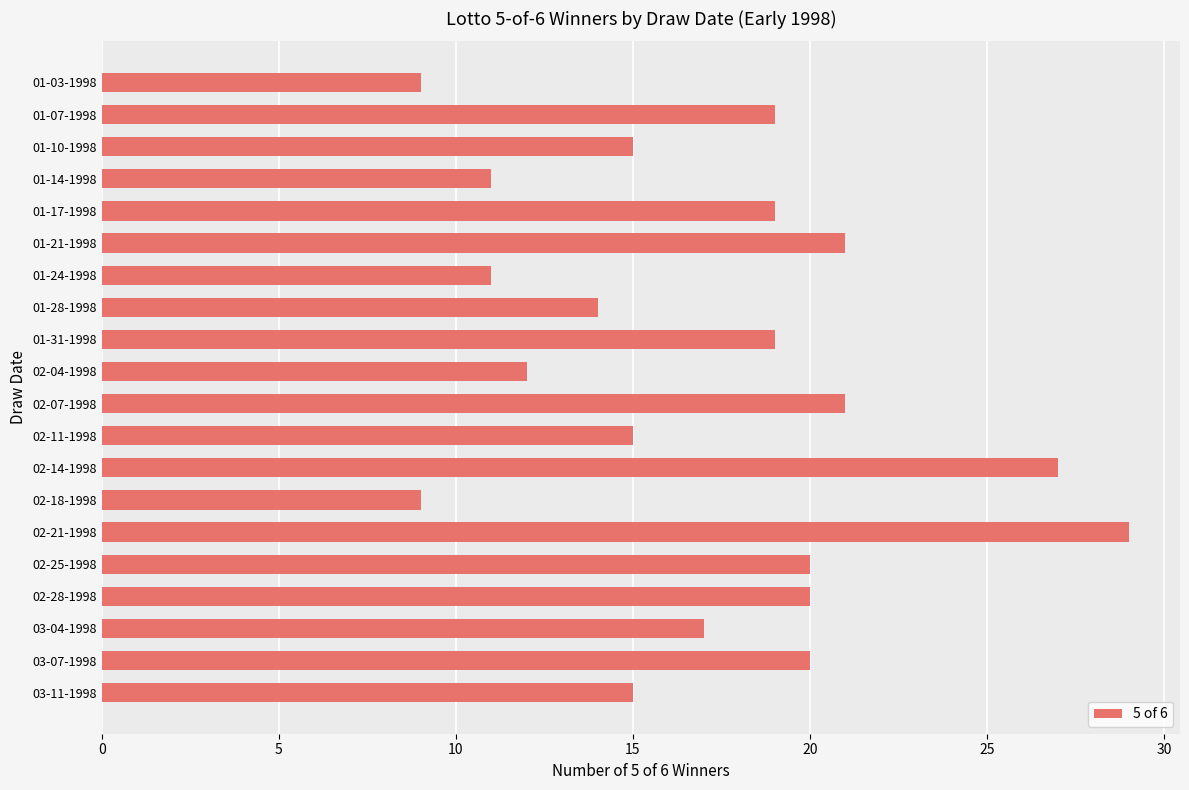

Reading bottom to top, extract all data points from this chart.

15	20	17	20	20	29	9	27	15	21	12	19	14	11	21	19	11	15	19	9